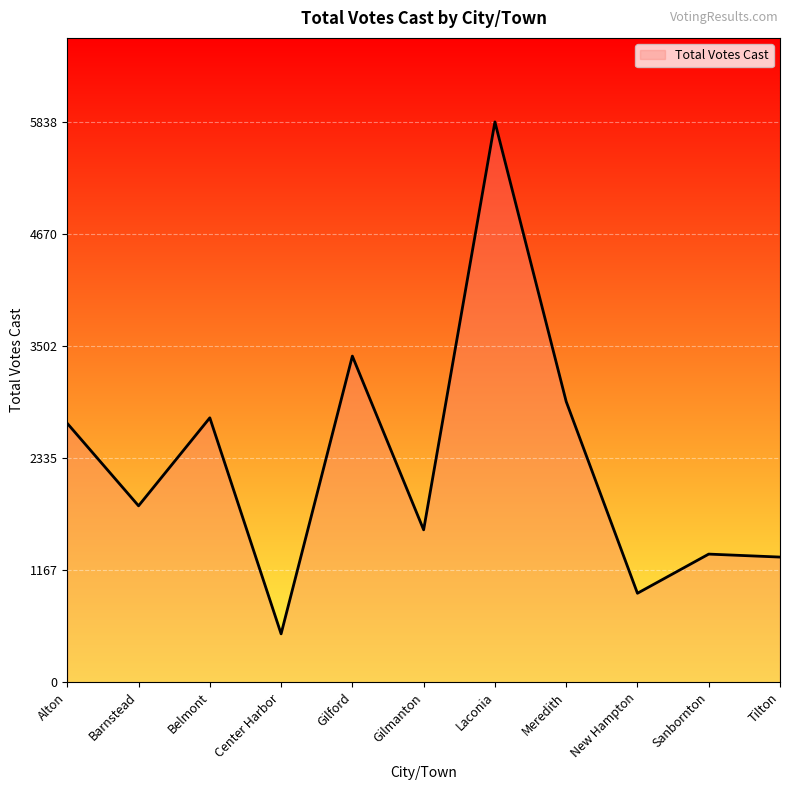

What is the ratio of the value at Gilmanton to the value at Belmont?

0.6